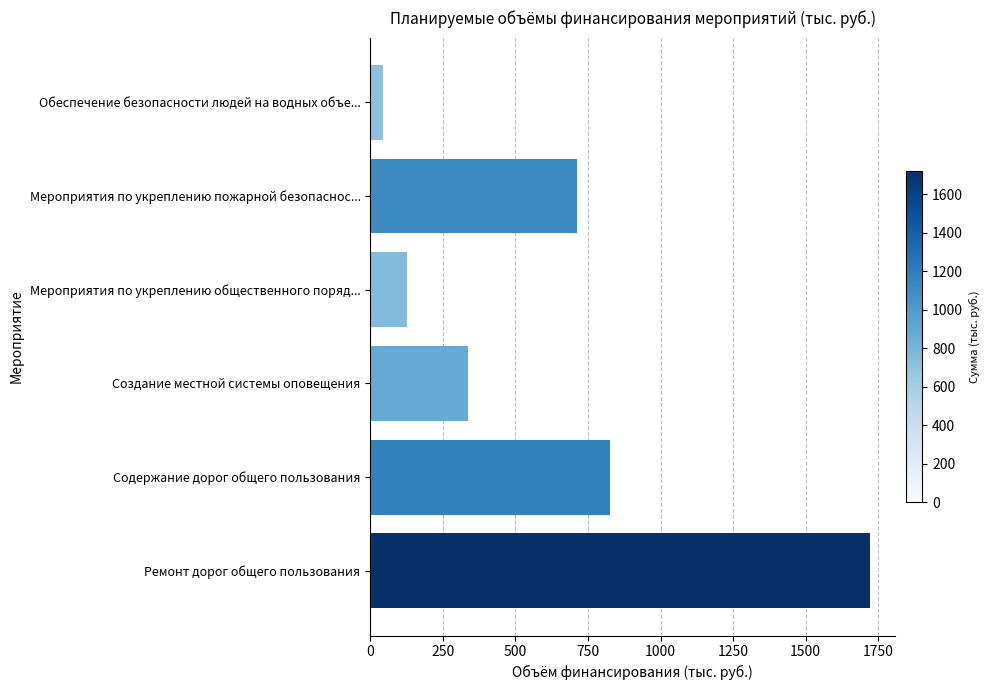

Read the value at Мероприятия по укреплению пожарной безопаснос....

712.9